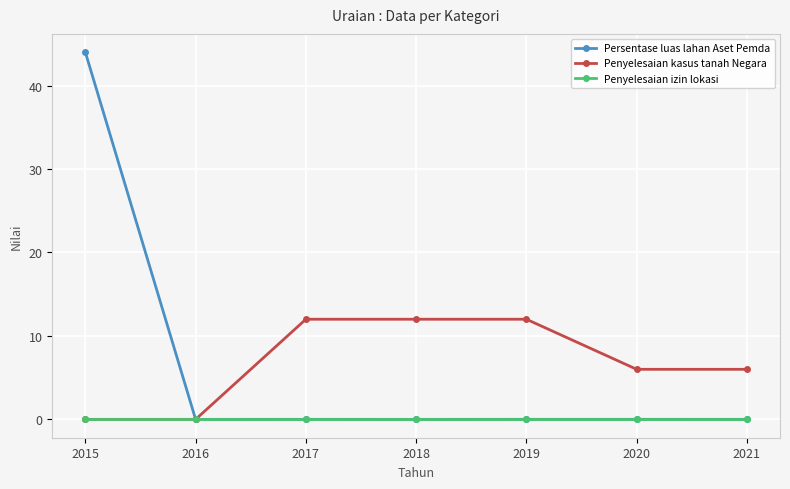

At how many categories does at least one series exceed 4?

6